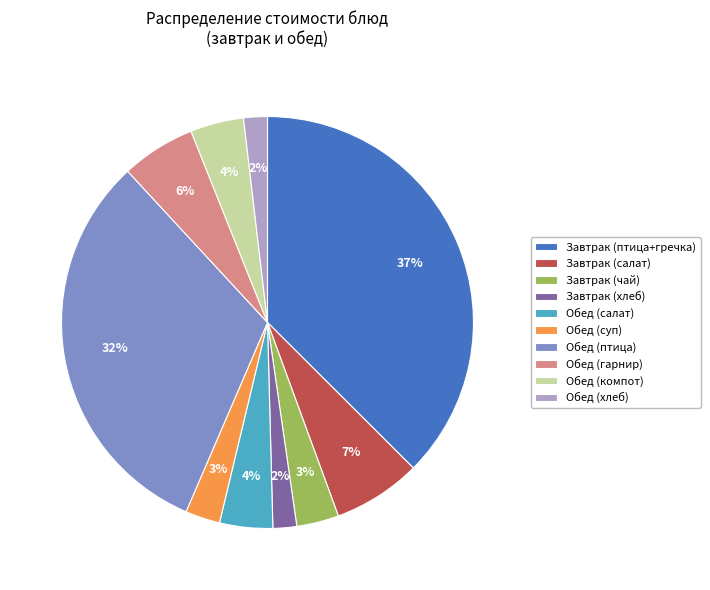

What is the ratio of the value at Обед (хлеб) to the value at Завтрак (хлеб)?

1.0